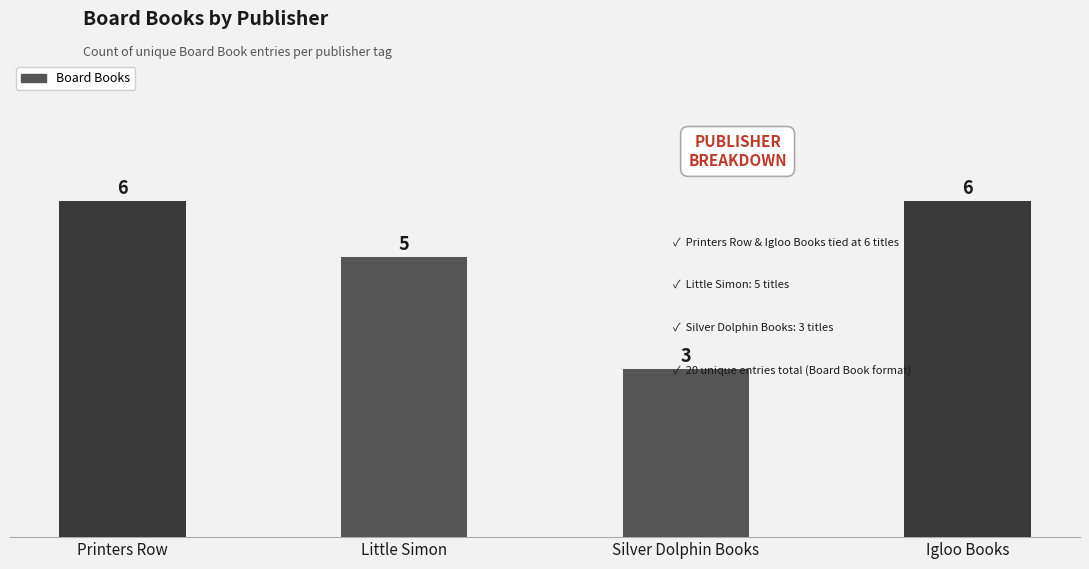

What is the change in value from Printers Row to Little Simon?

-1